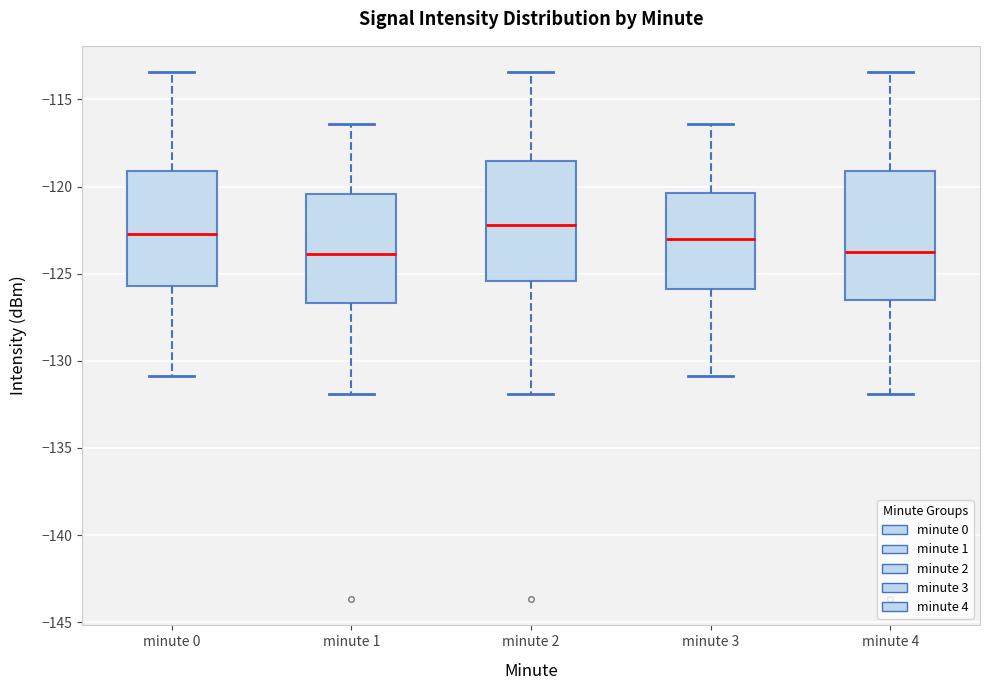

Reading left to right, transcribe this box plot: for each box, give where its median line is, the range the box spans, and where its two whiskers end, as read against the y-axis. The values are not printed on the chart, so give them approximately, as read against the axis.

minute 0: median -122.5, box -125.5 to -119.0, whiskers -131.0 to -113.5
minute 1: median -124.0, box -126.5 to -120.5, whiskers -132.0 to -116.5
minute 2: median -122.0, box -125.5 to -118.5, whiskers -132.0 to -113.5
minute 3: median -123.0, box -126.0 to -120.5, whiskers -131.0 to -116.5
minute 4: median -124.0, box -126.5 to -119.0, whiskers -132.0 to -113.5